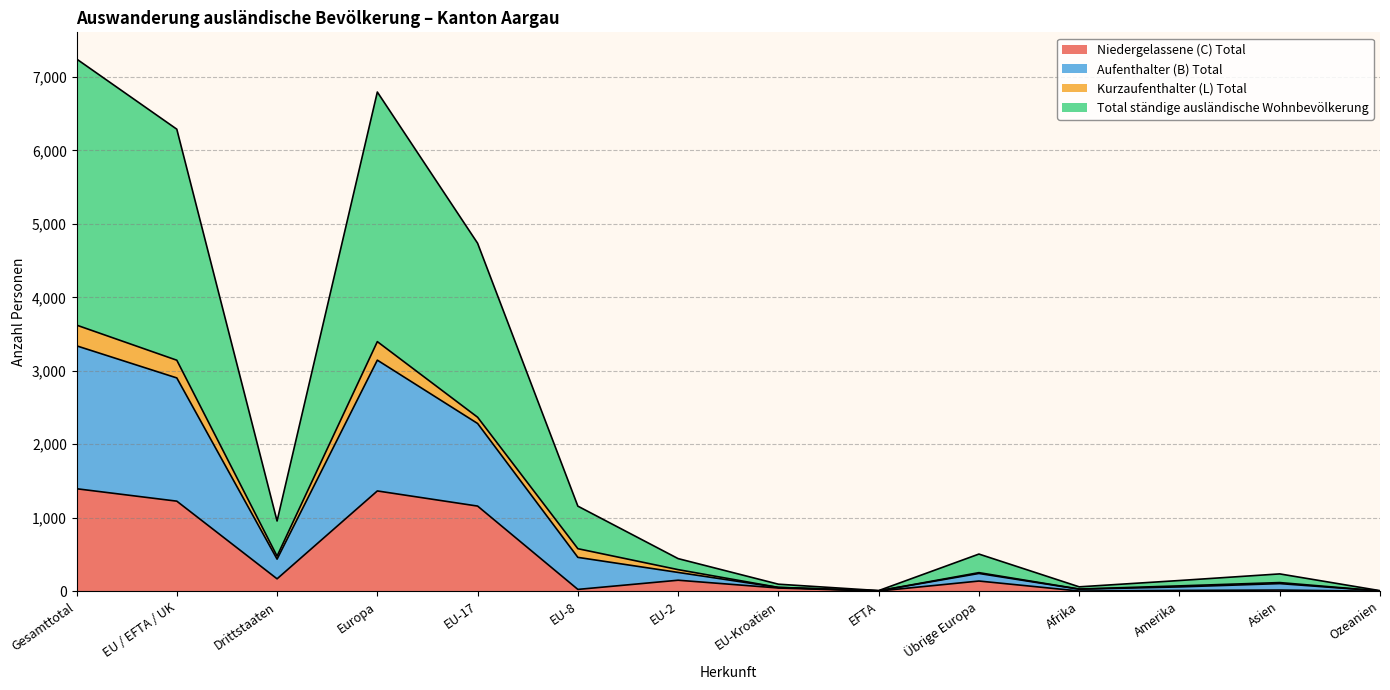

True or false: Niedergelassene (C) Total and Total ständige ausländische Wohnbevölkerung intersect in this chart.

False